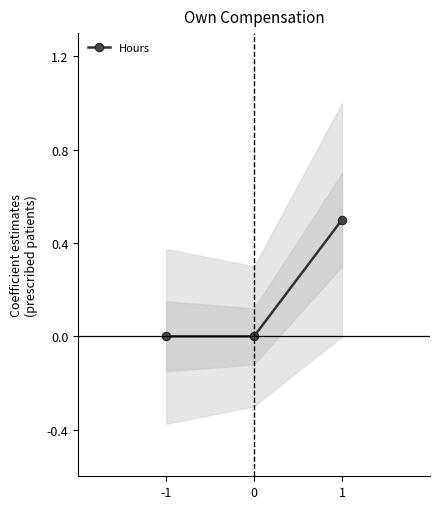

Reading left to right, transcribe all the data shown in this chart.

-1=0.0	0=0.0	1=0.5